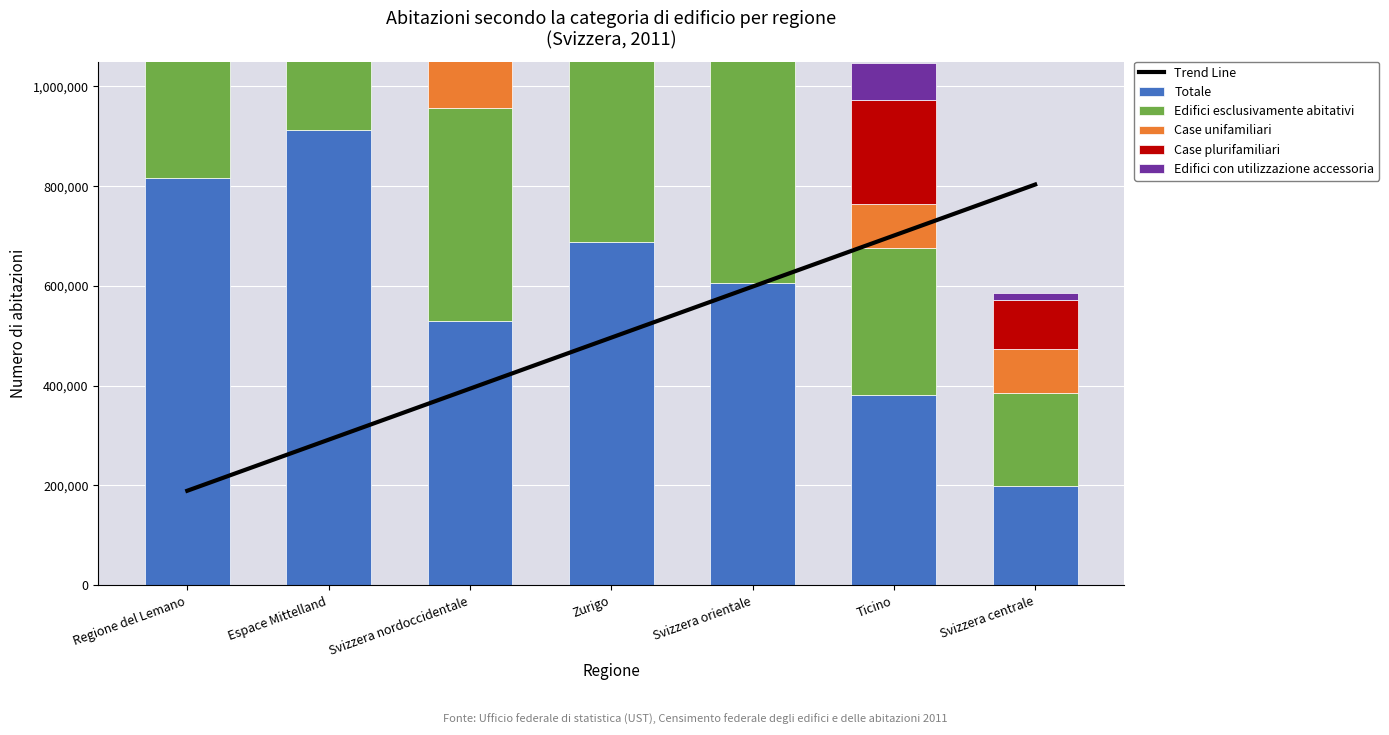

What is the smallest value displayed?

13414.0